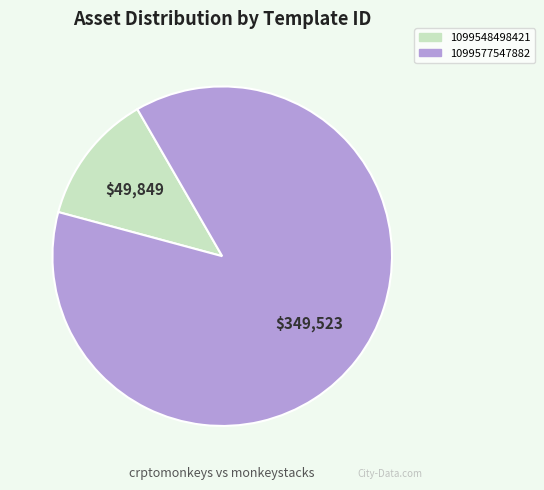

Does any single category account for the majority?

Yes